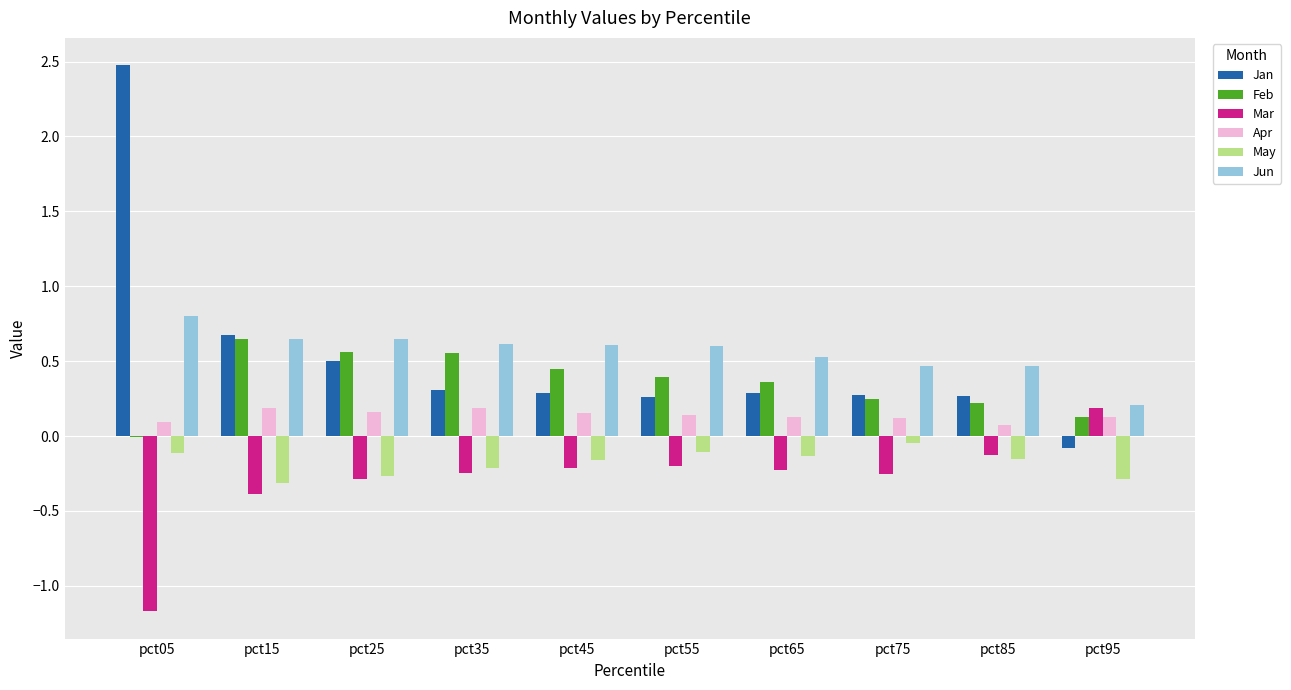

Is it true that Jun equals 0.6 at pct15?

True